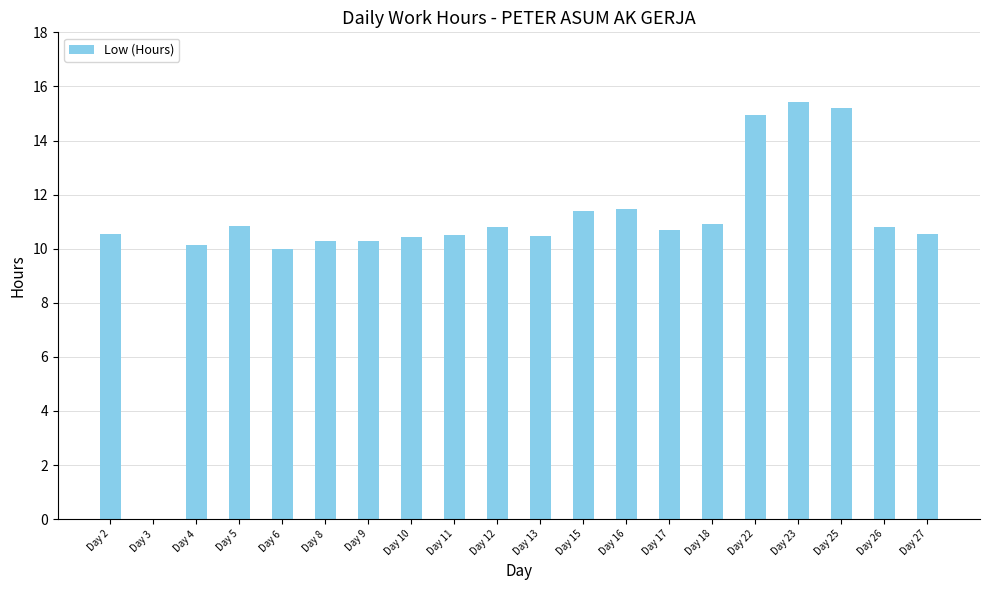

How many positive values are there?

19